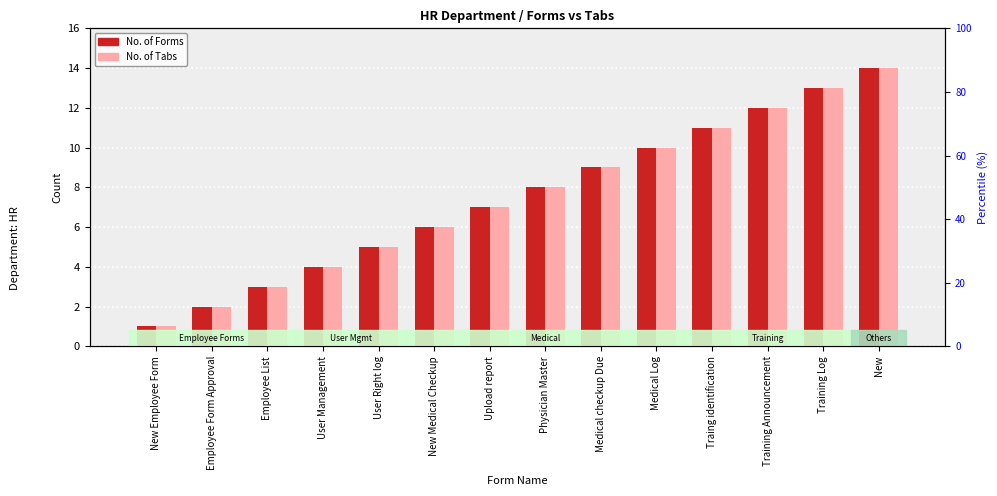

At which label is No. of Tabs closest to 7?

Upload report